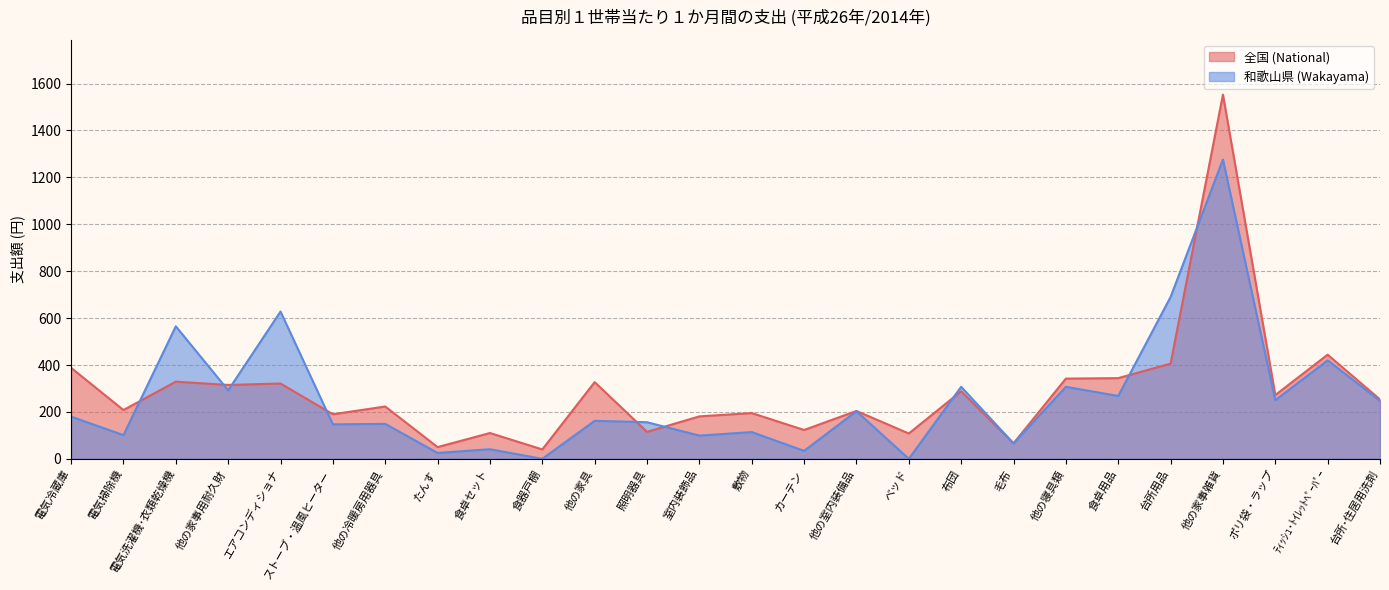

At which category is the sum across all series the highest?

他の家事雑貨